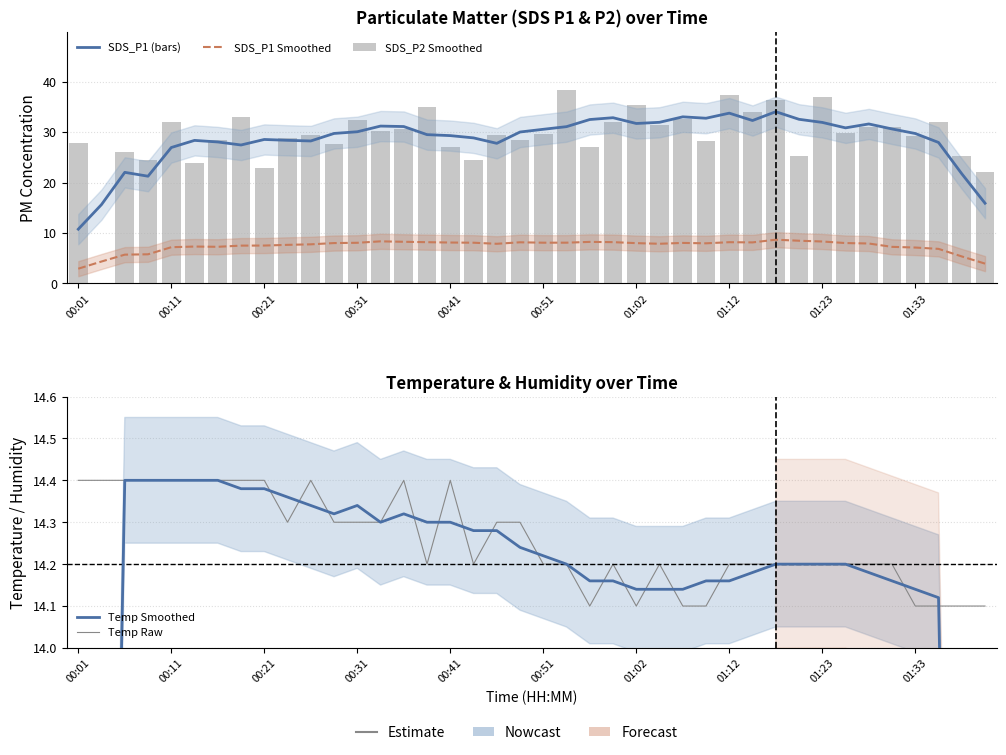

Between 24 and 11, which is larger?

24